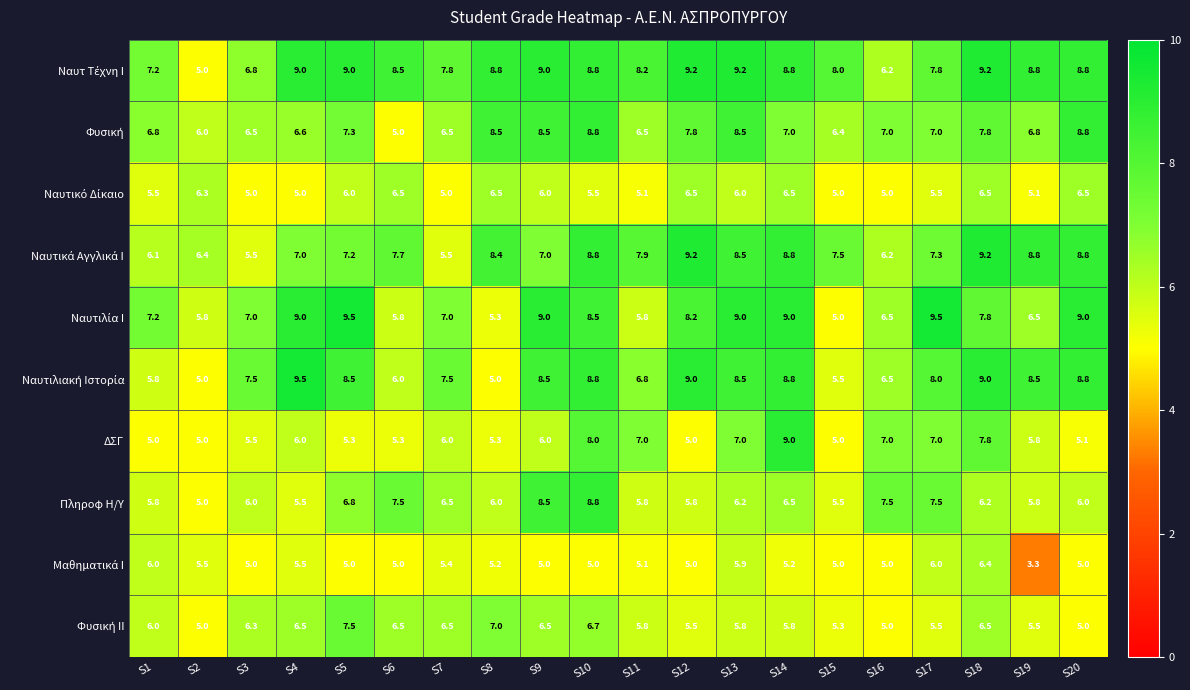

Is it true that ΔΣΓ equals 6.6 at S1?

False